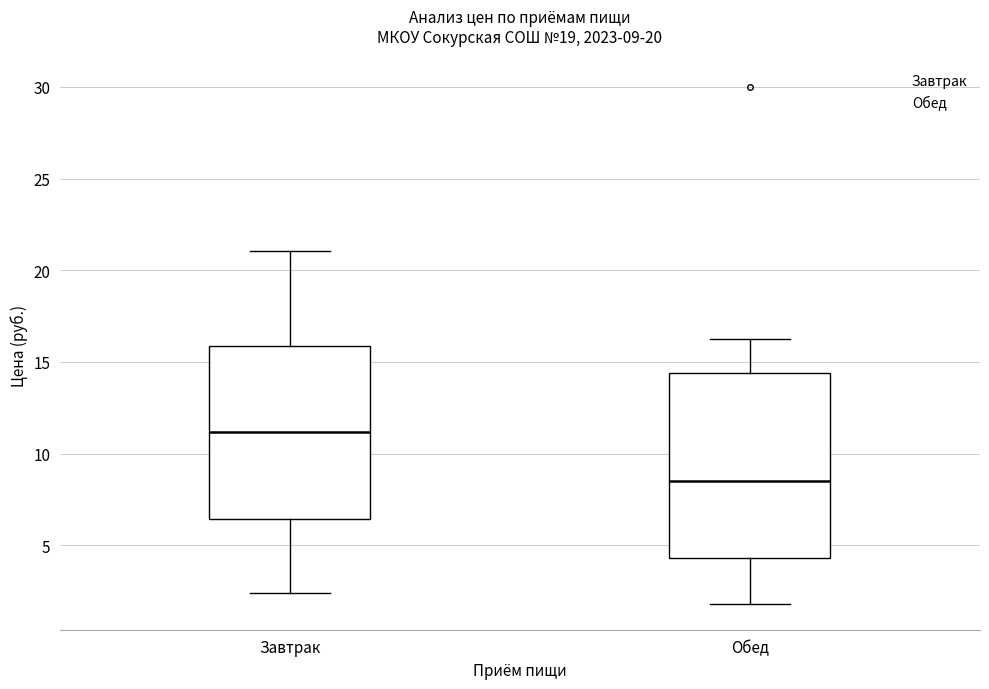

Which box is the tallest, from its lower edge to its upper edge?

Обед